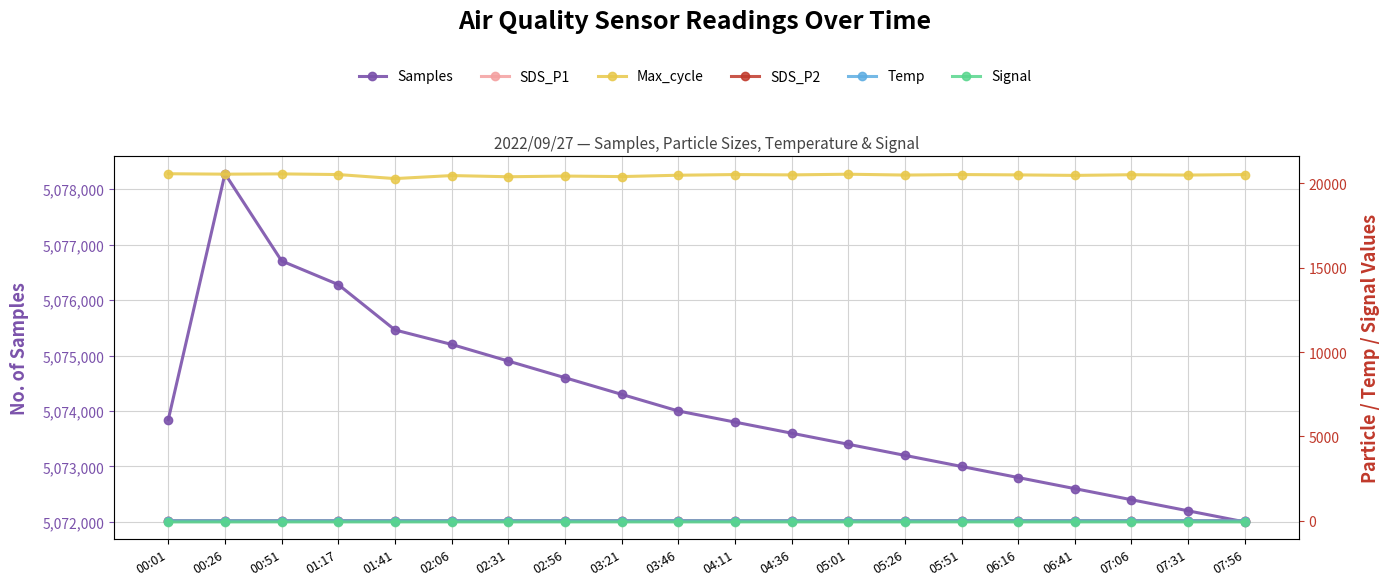

At which category does Max_cycle reach its first local valley?

00:26